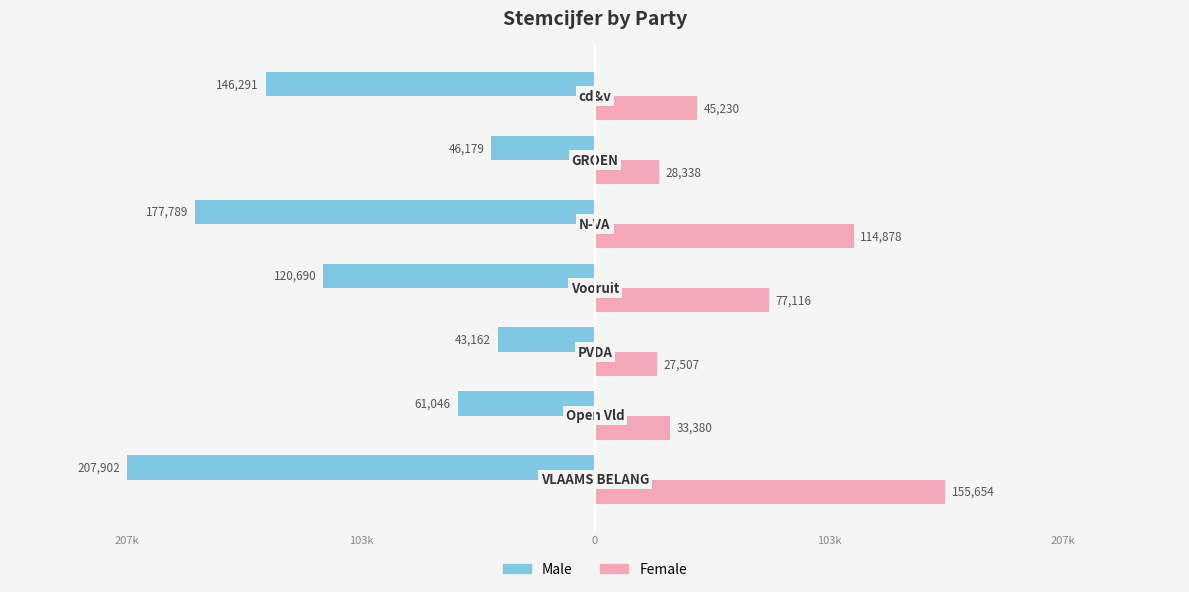

How many bars are there in total?

14